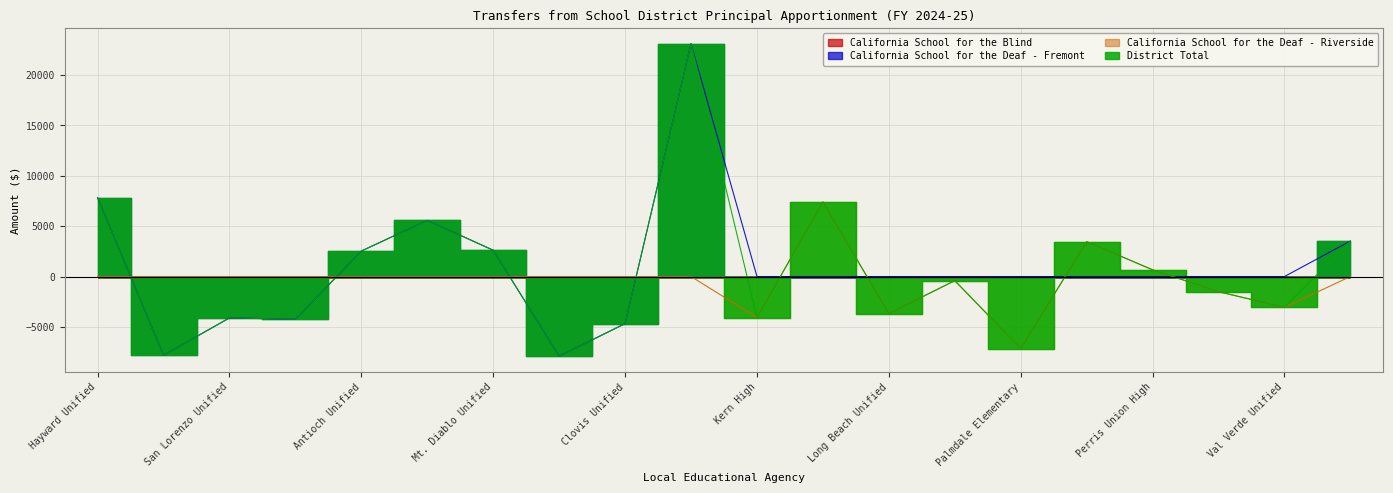

Count the number of categories in the chart.

20